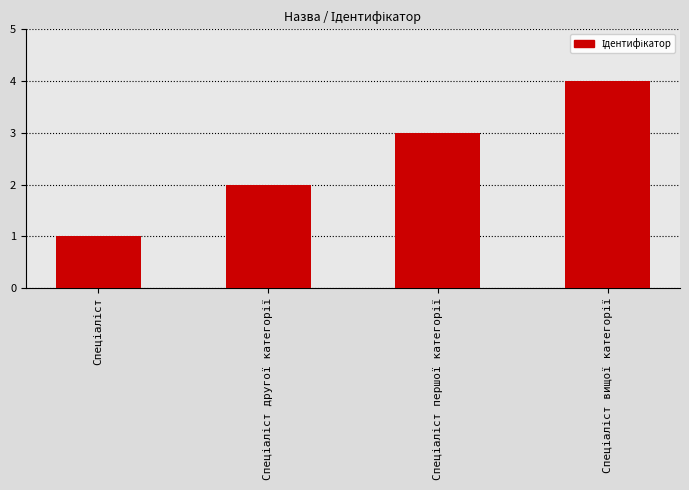

Reading left to right, list all the values displayed in this chart.

1	2	3	4